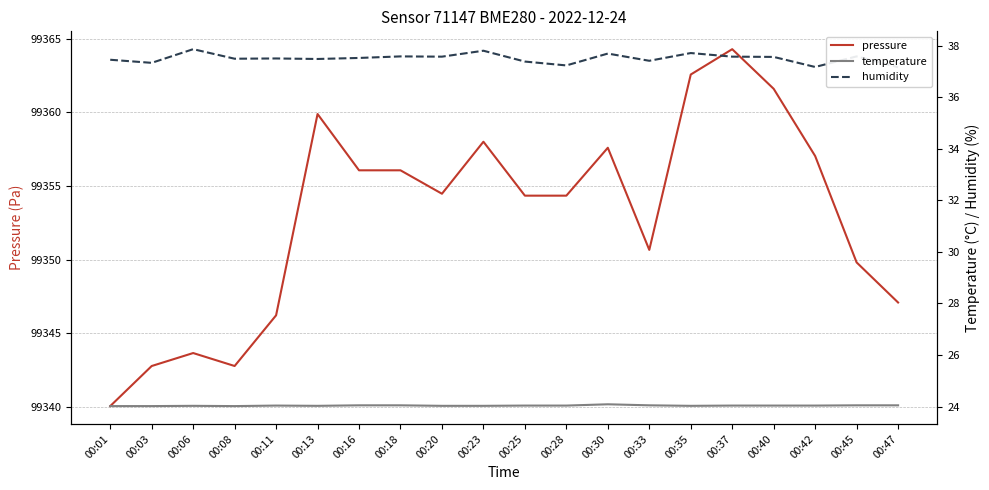

What is the minimum value for humidity?

37.2